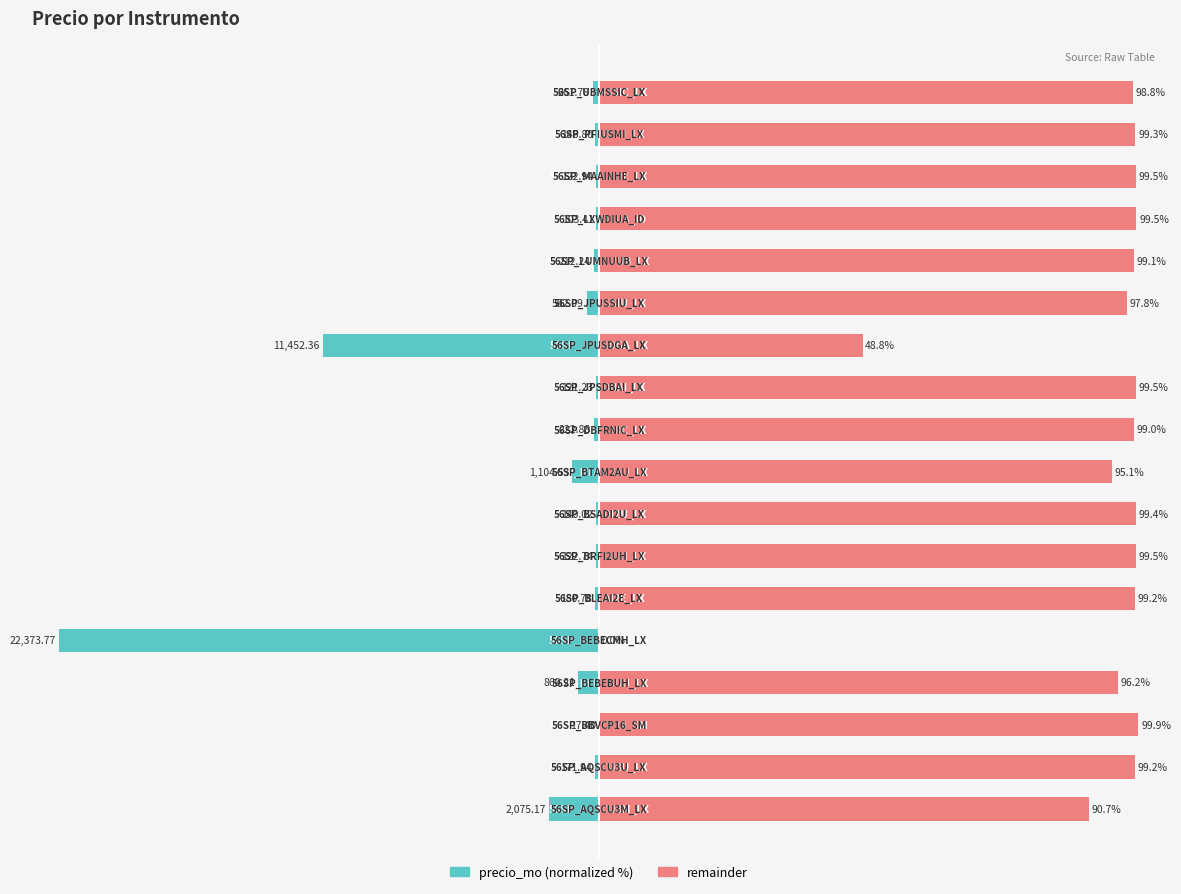

What are all the series names shown in the legend?

precio_mo (normalized), remainder